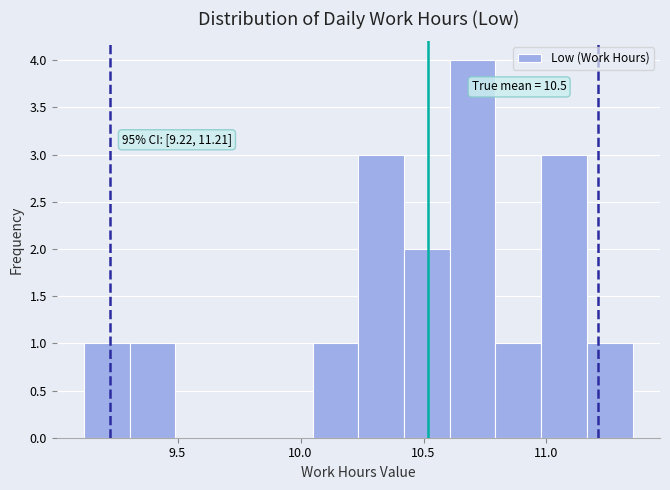

Read against the x-axis, roughly where is the centre of the tallest bar?

10.70